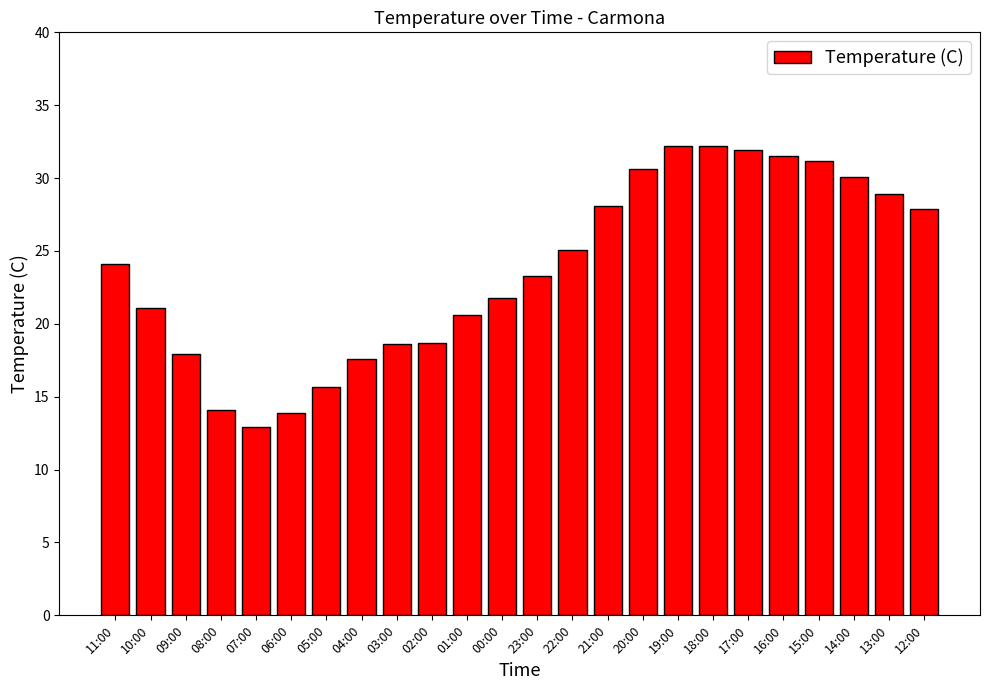

What is the difference between the maximum and minimum values?

19.3